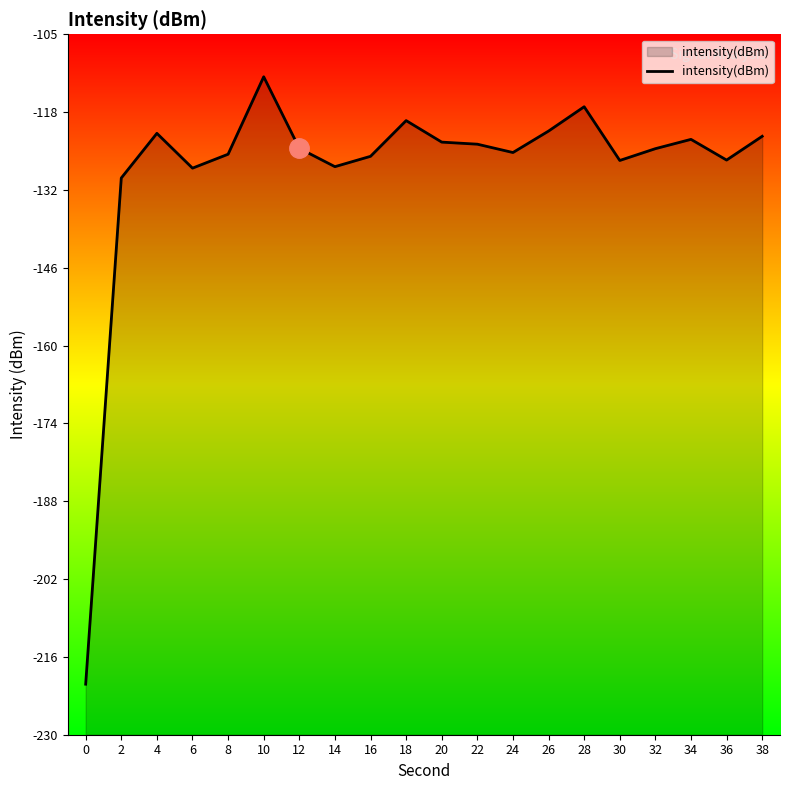

How many lines are shown in the chart?

1